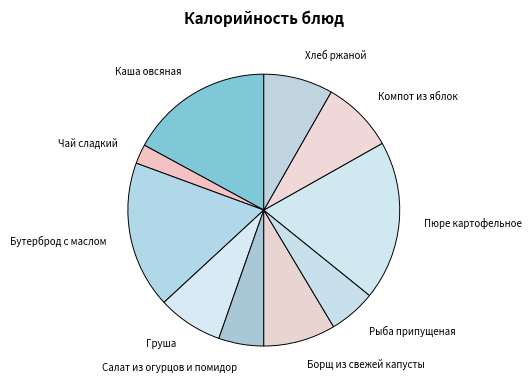

What is the smallest slice in the pie chart?

Чай сладкий